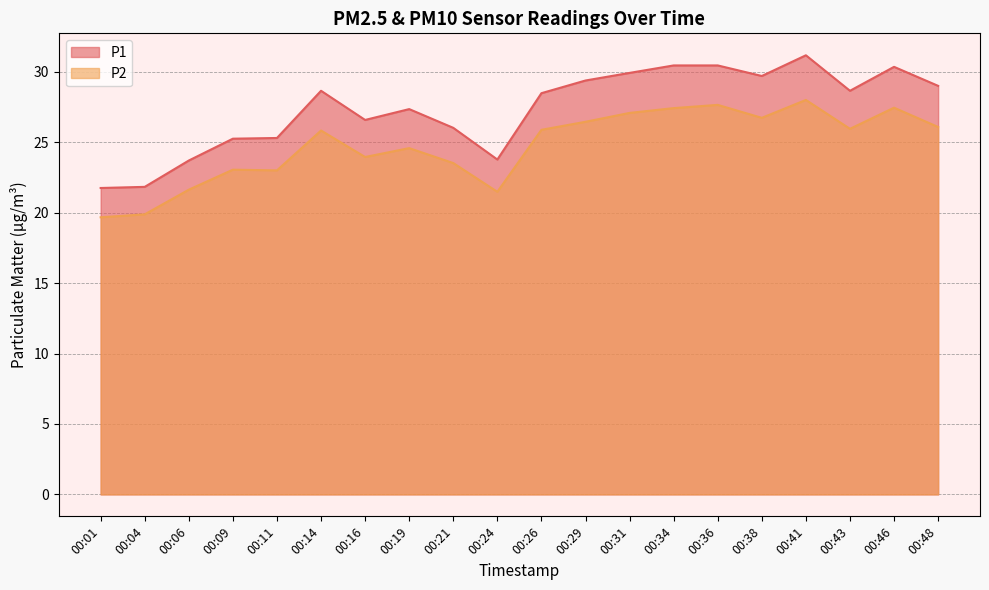

What is the value of the P2 point at the 5th from the left?

23.0